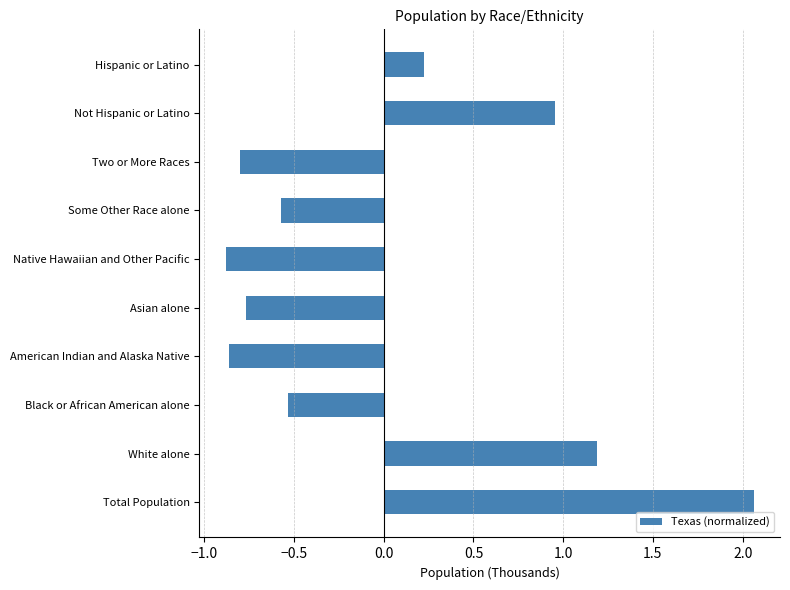

Does the chart contain stacked bars?

No